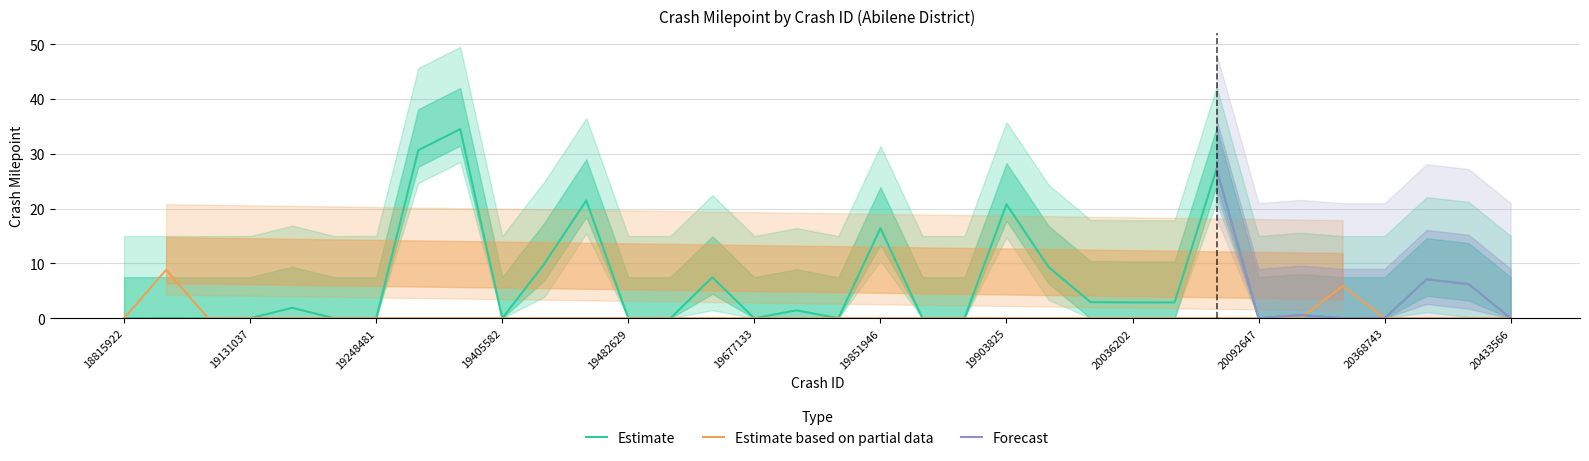

True or false: Estimate and Estimate based on partial data cross at least once.

True